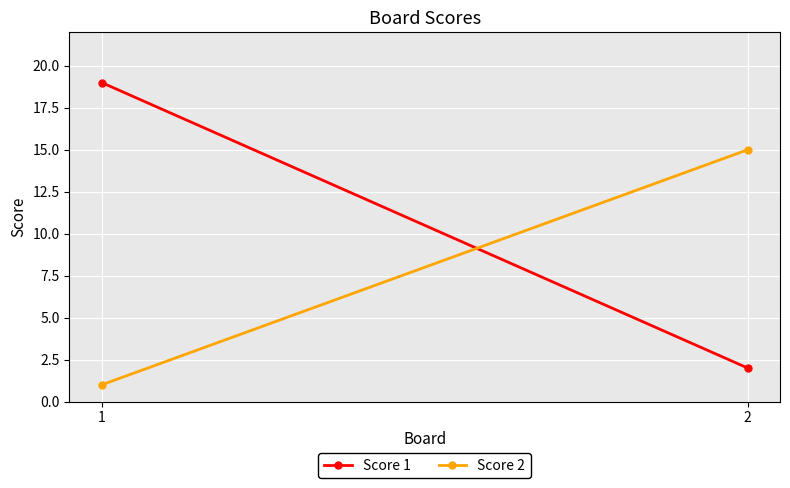

How many lines are shown in the chart?

2